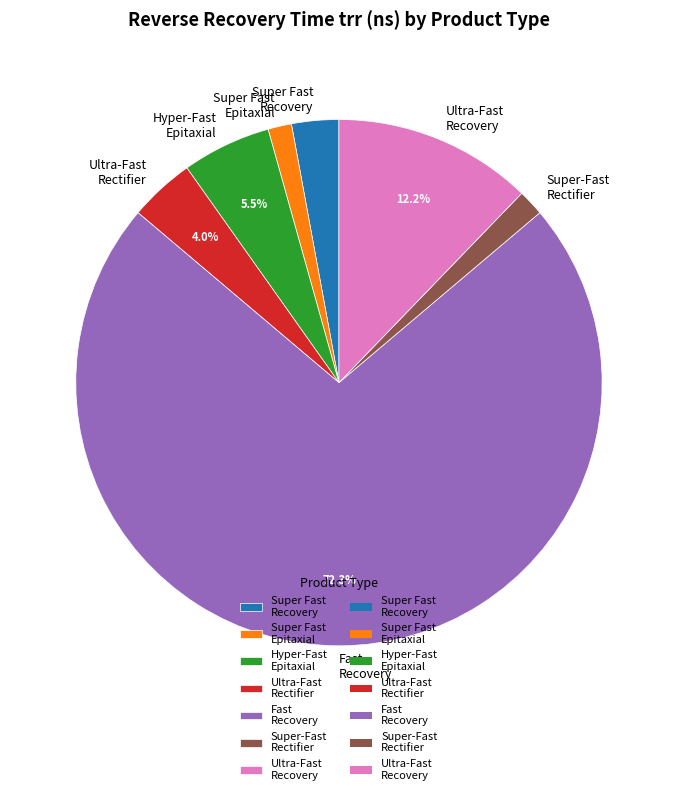

Which slice is the largest?

Fast Recovery